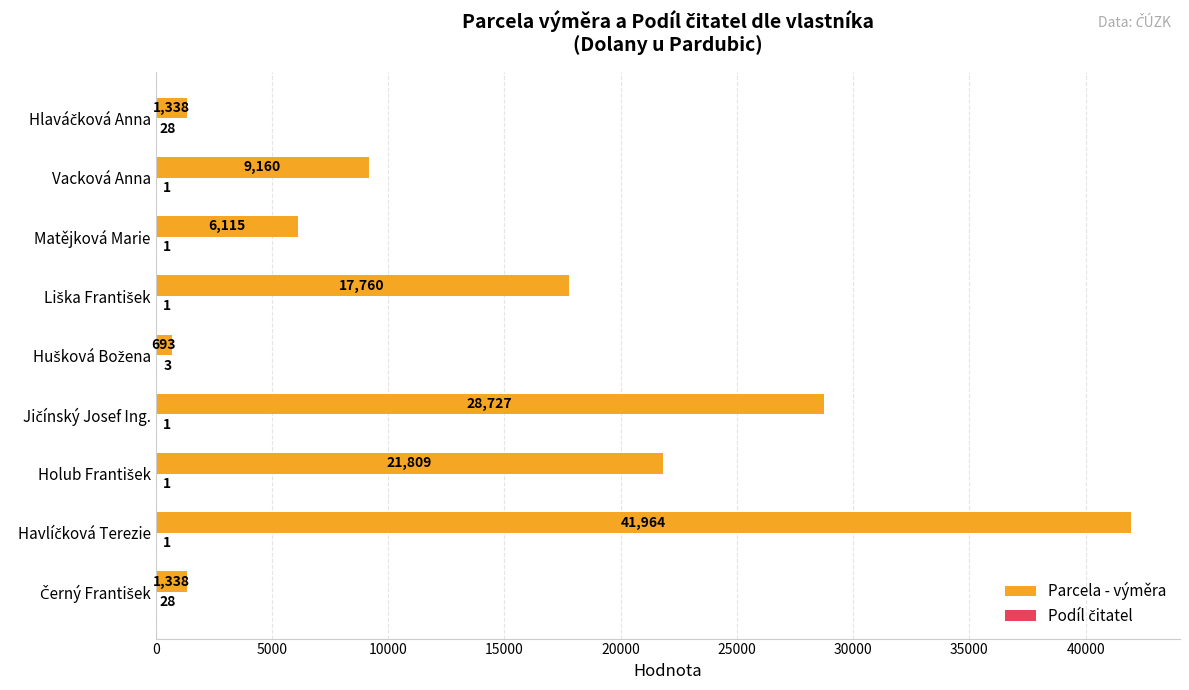

Is it true that Parcela - výměra equals 13210 at Vacková Anna?

False